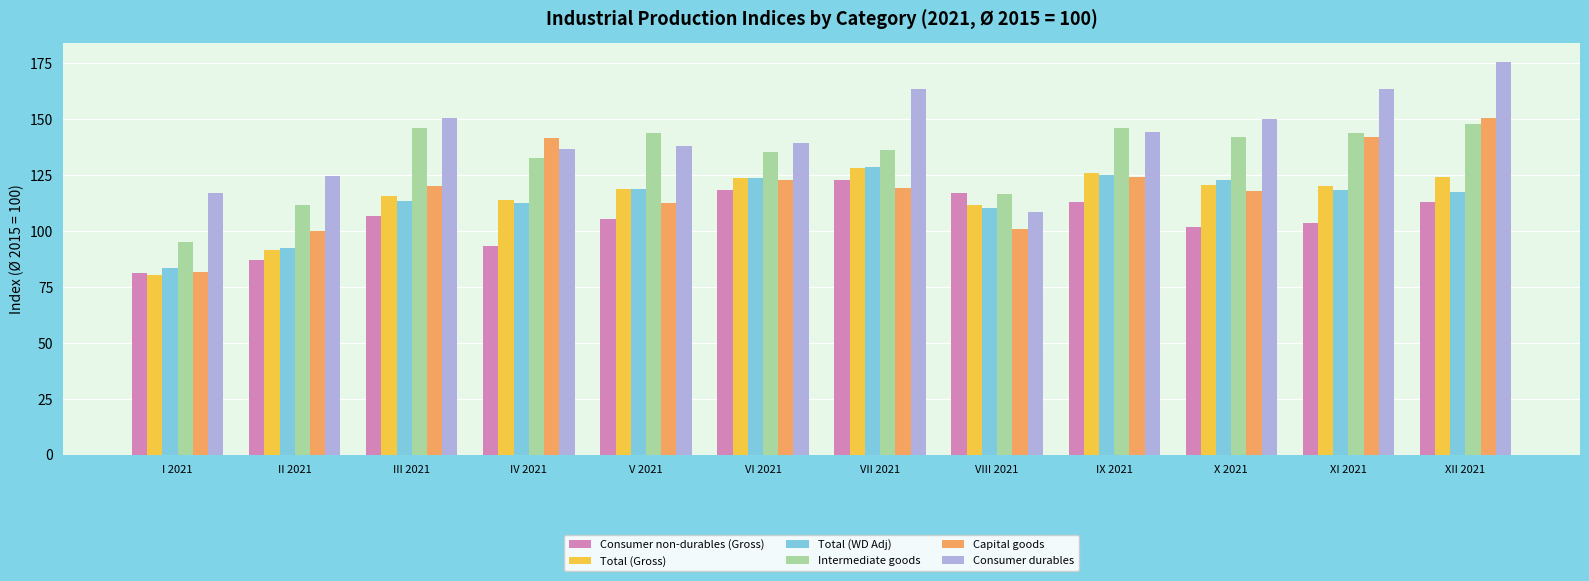

Between IV 2021 and XII 2021, which series saw the biggest shift?

Consumer durables